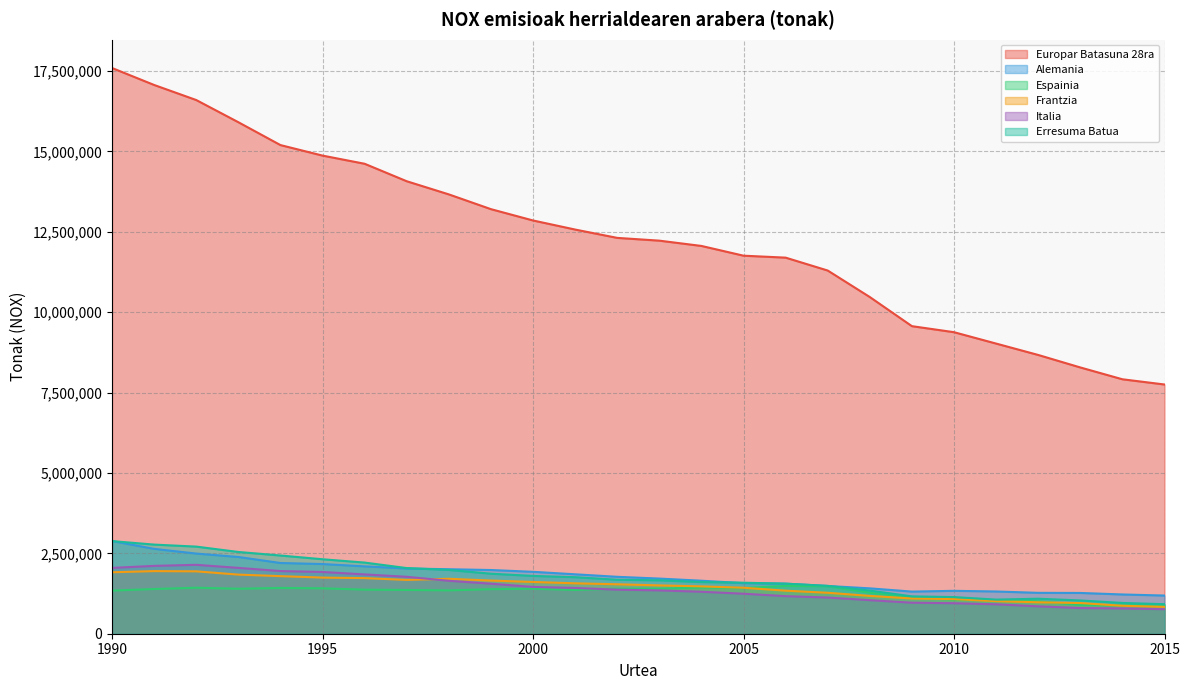

Which series has the largest total across all categories?

Europar Batasuna 28ra